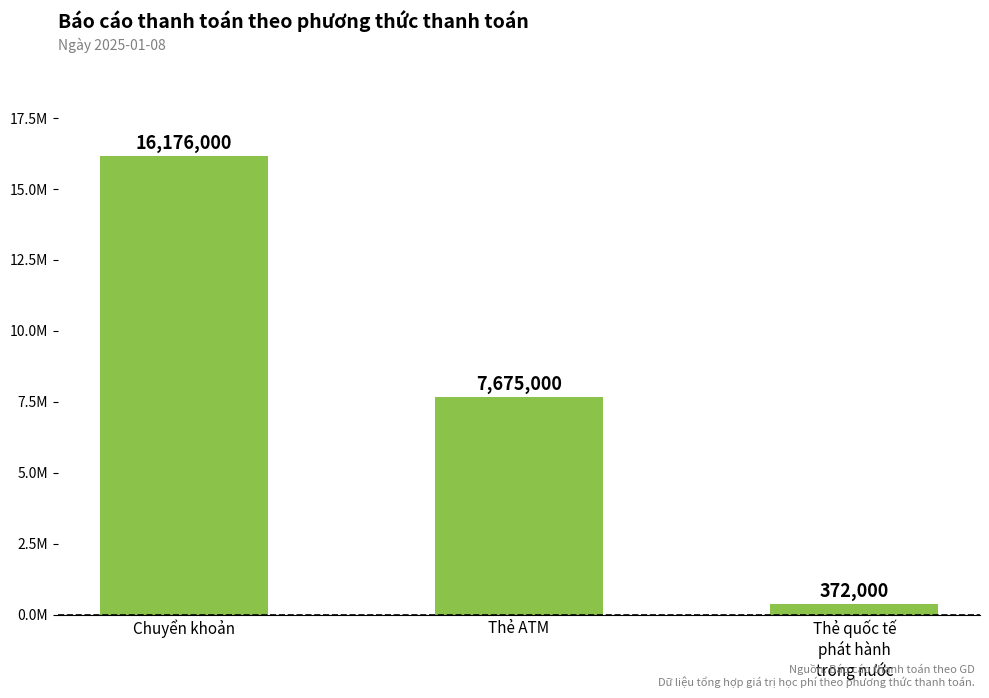

Which category has the highest value across all series?

Chuyển khoản